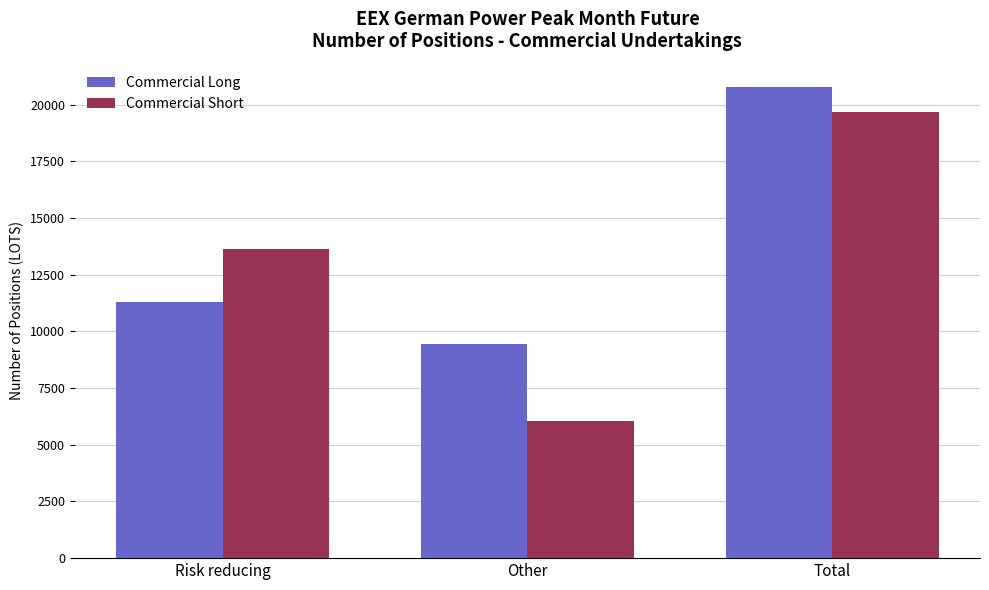

Is it true that Commercial Short equals 19686 at Total?

True